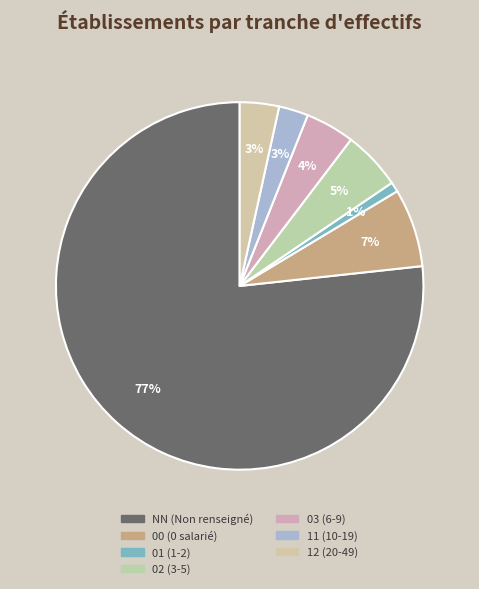

How many slices are in this pie chart?

7